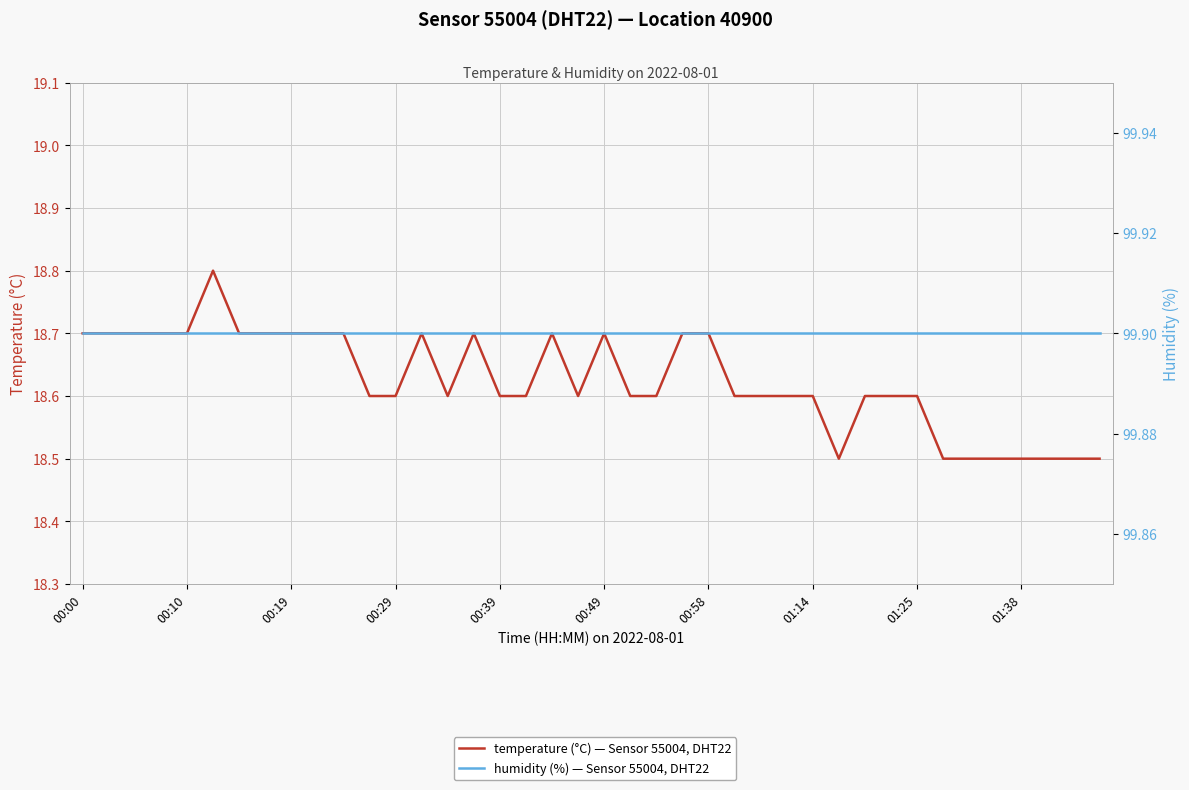

True or false: temperature (°C) — Sensor 55004, DHT22 and humidity (%) — Sensor 55004, DHT22 cross at least once.

False